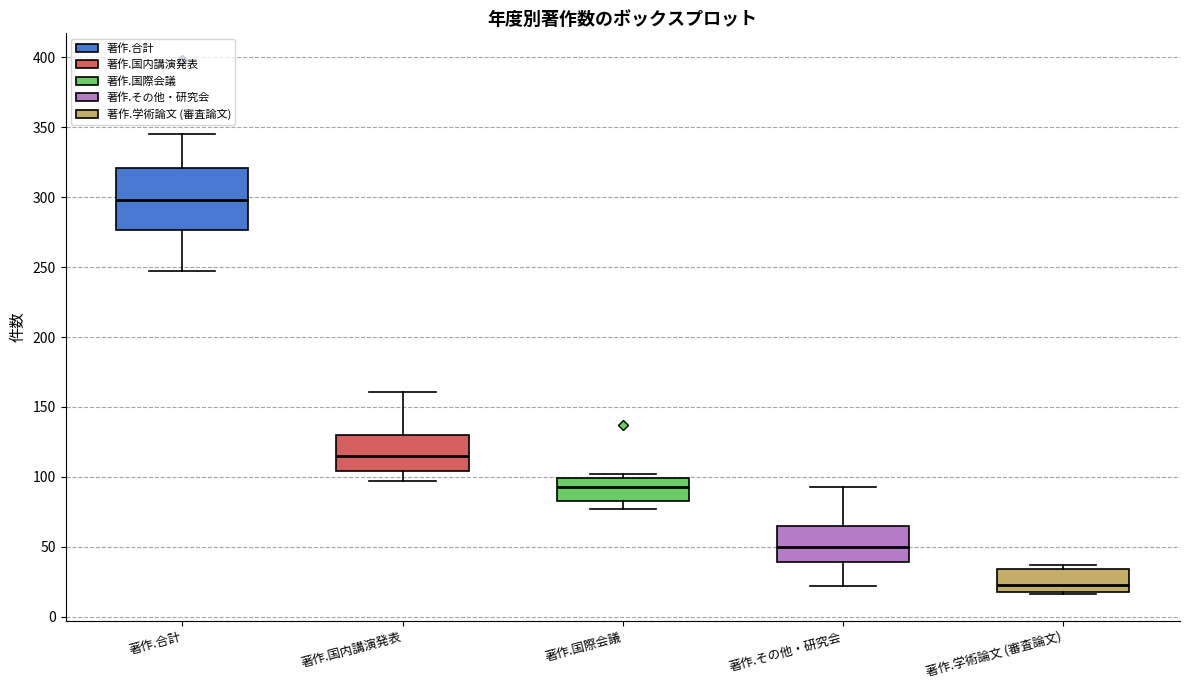

Reading left to right, read every box against the y-axis: the position of its median line, the range the box covers, and the ends of its whiskers. The values are not printed on the chart, so give them approximately, as read against the axis.

著作.合計: median 300, box 275 to 320, whiskers 245 to 345
著作.国内講演発表: median 115, box 105 to 130, whiskers 95 to 160
著作.国際会議: median 95, box 85 to 100, whiskers 75 to 100 (just above the box's upper edge)
著作.その他・研究会: median 50, box 40 to 65, whiskers 20 to 95
著作.学術論文 (審査論文): median 25, box 20 to 35, whiskers 15 to 35 (just above the box's upper edge)